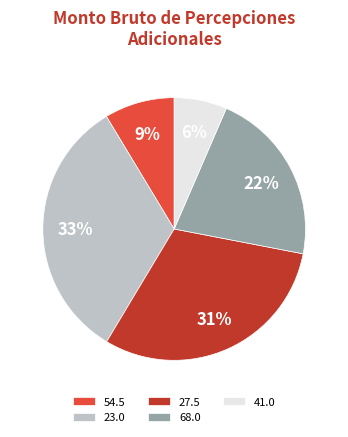

The 54.5 slice represents 9% of the pie. True or false?

True